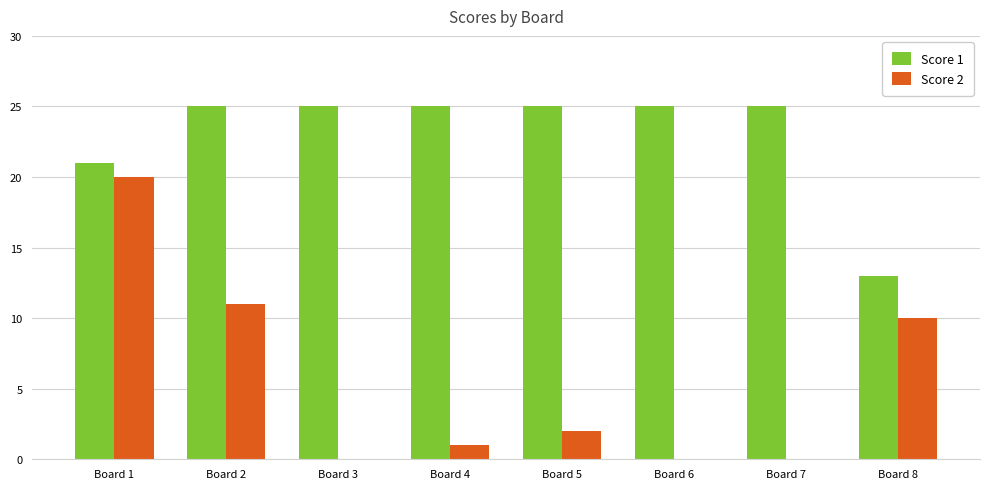

What are all the series names shown in the legend?

Score 1, Score 2